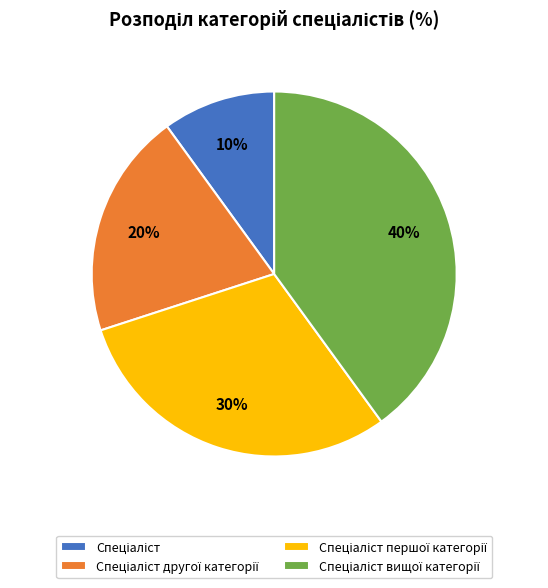

To the nearest percent, what is the difference between the largest and smallest slice percentages?

30%